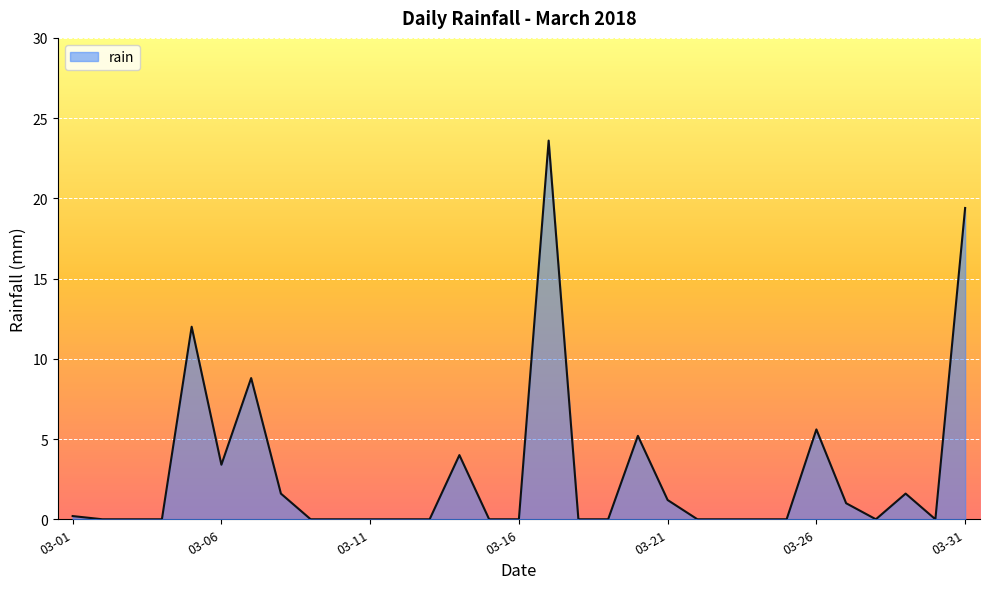

What is the maximum value shown in the chart?

23.6